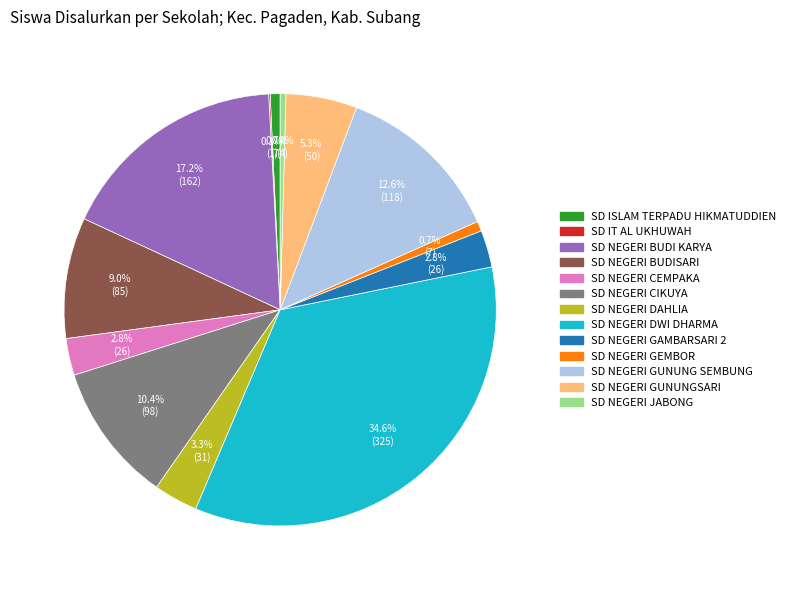

To the nearest percent, what portion does SD NEGERI GUNUNG SEMBUNG represent?

13%